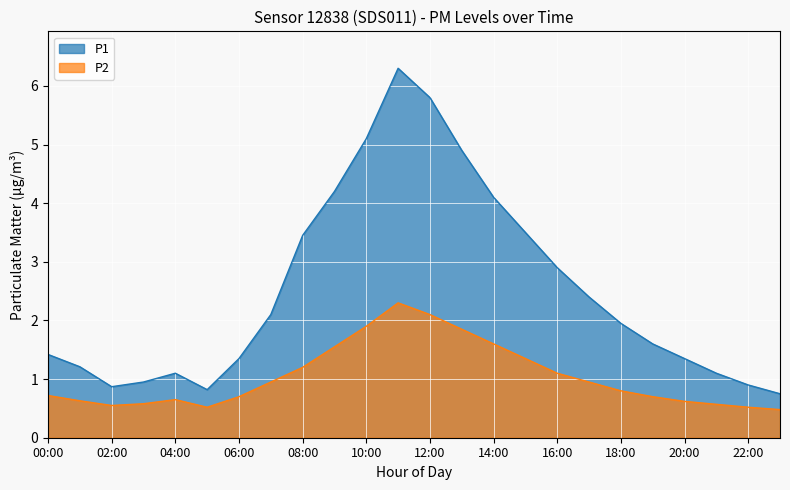

Does the chart display data point markers on the line(s)?

No